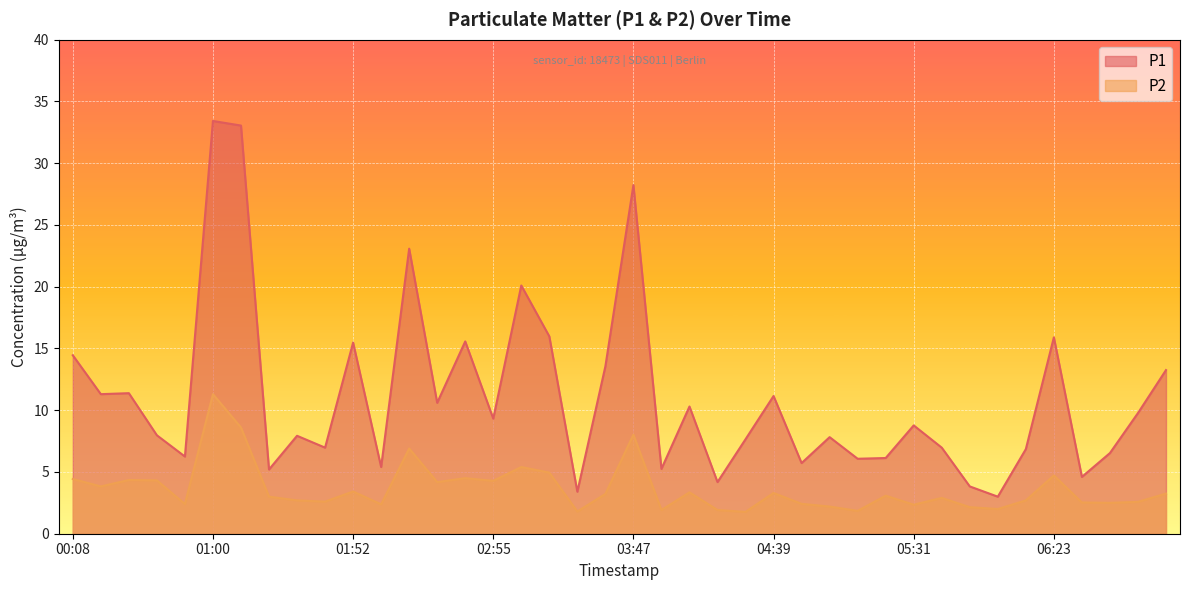

At 05:21, list the series in order from smallest to largest.

P2, P1